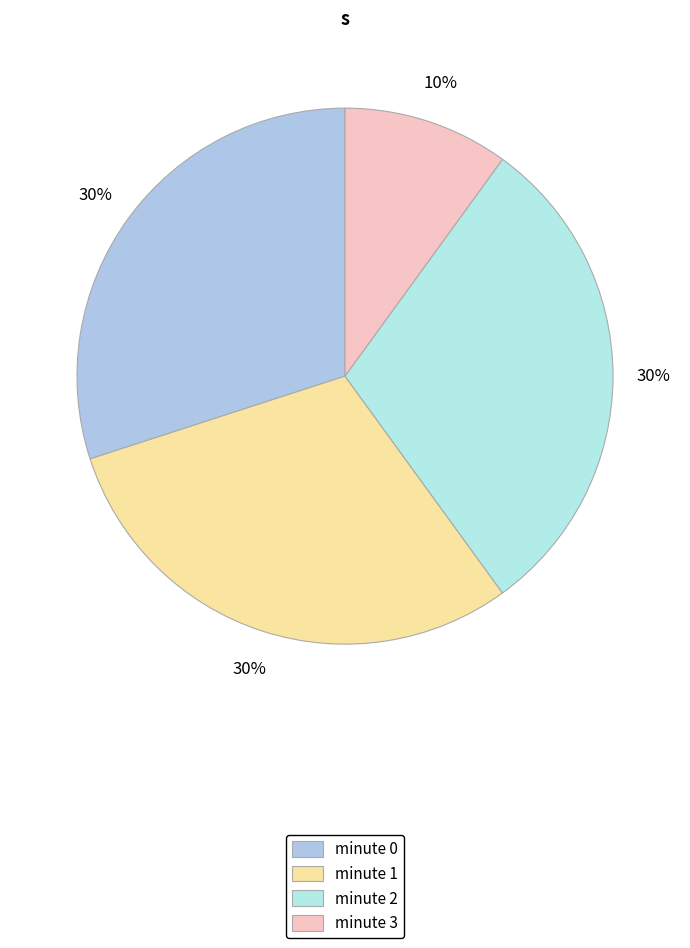

The minute 1 slice represents 16% of the pie. True or false?

False